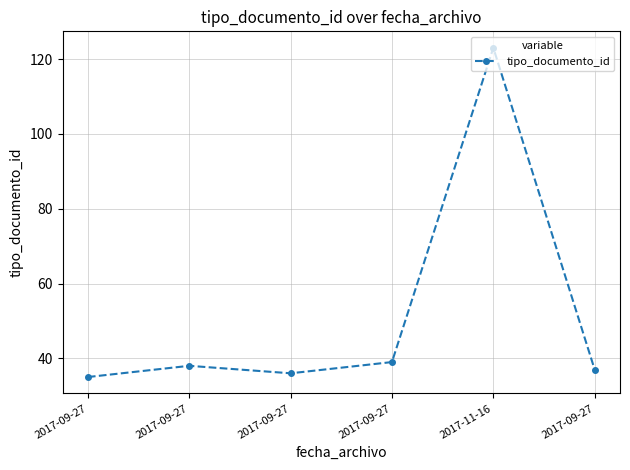

What is the label of the 5th point from the left?

2017-11-16